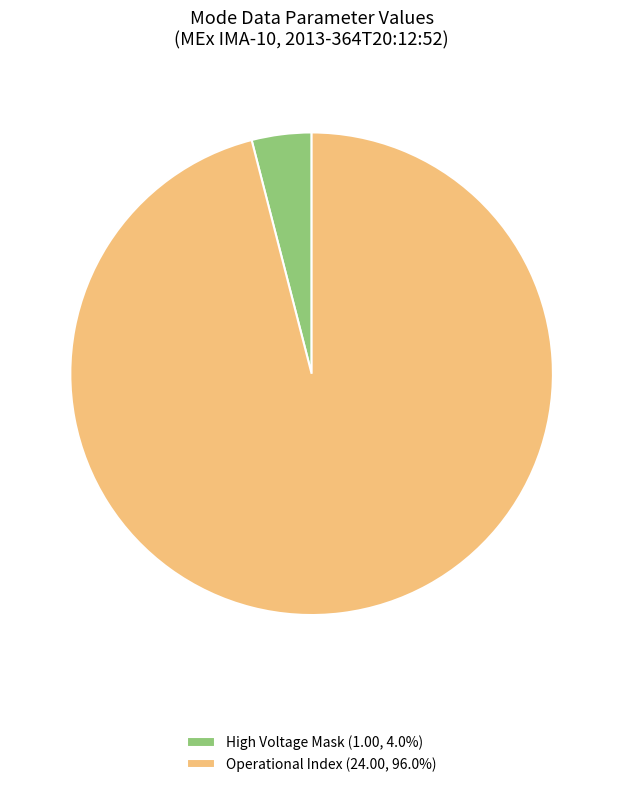

Does Operational Index (24.00, 96.0%) represent more than half of the total?

Yes